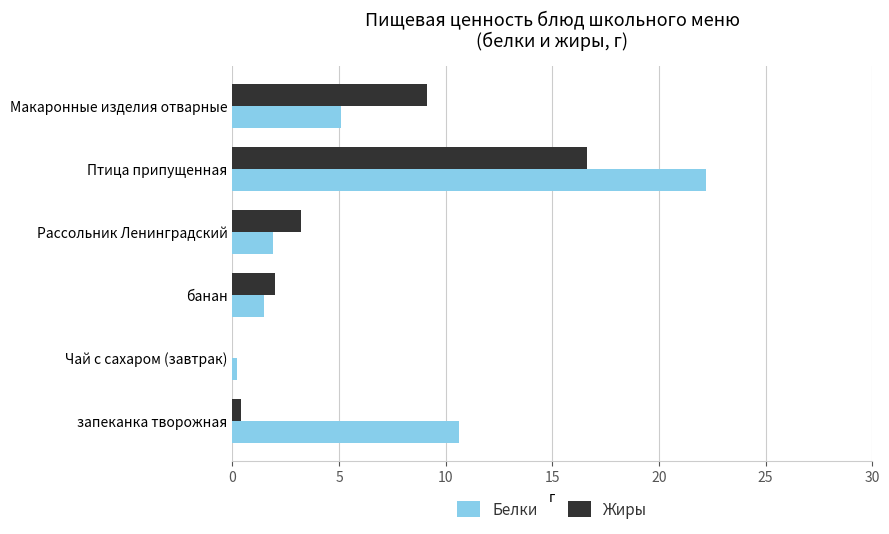

What is the maximum value for Белки?

22.2